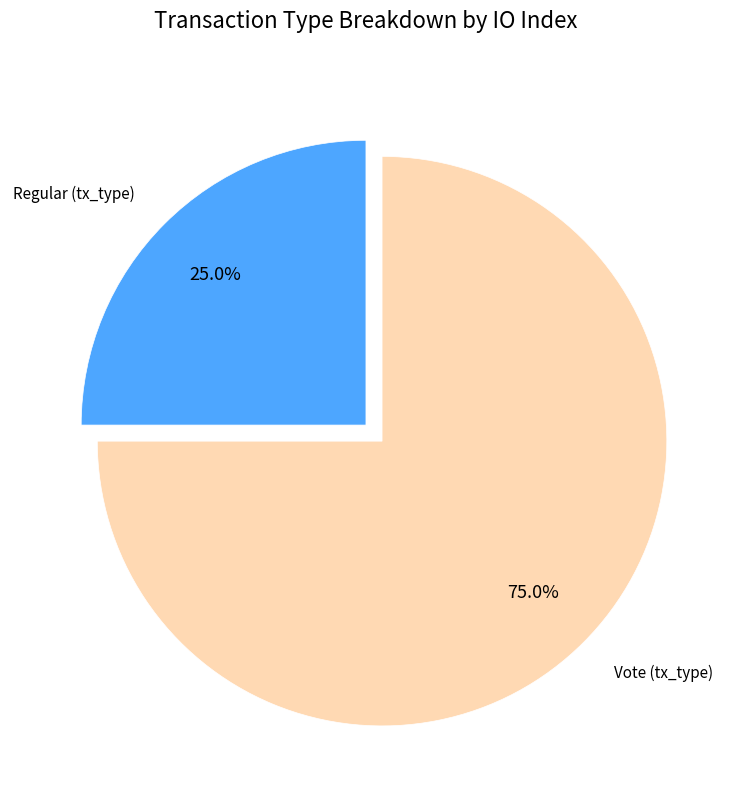

Between Vote (tx_type) and Regular (tx_type), which is larger?

Vote (tx_type)